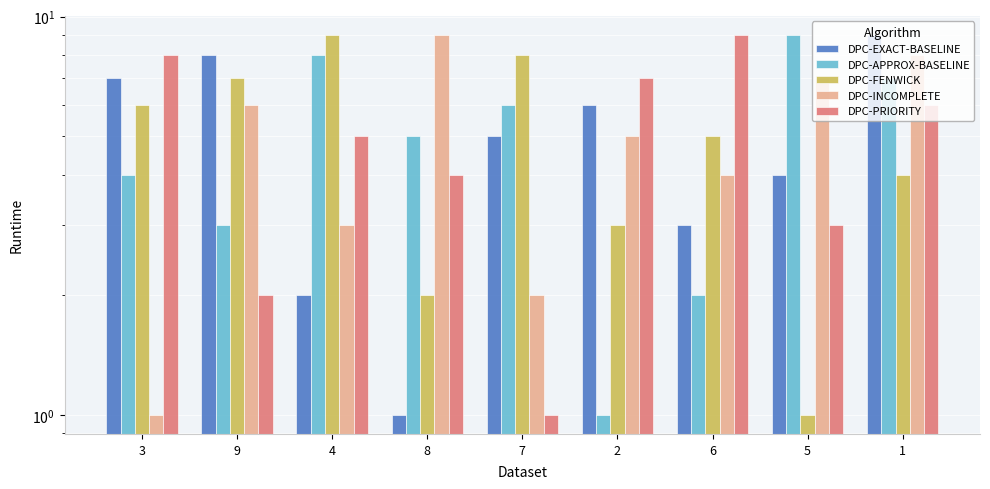

The DPC-APPROX-BASELINE series shows 2 at 6. True or false?

True